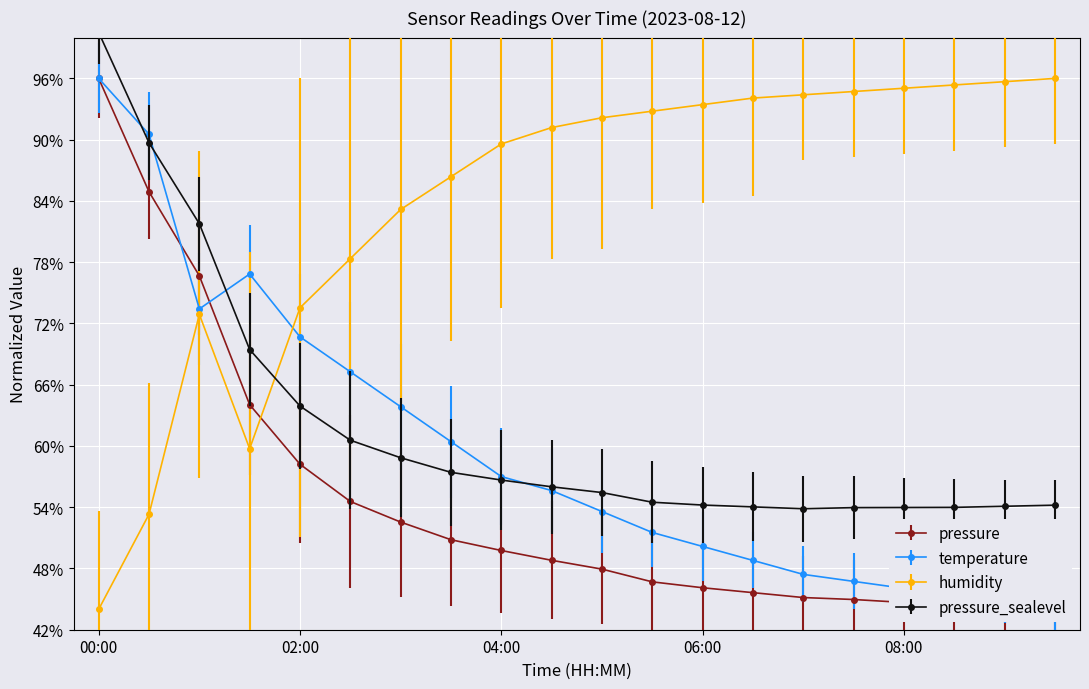

The temperature series shows 76.7 at 07:30. True or false?

False